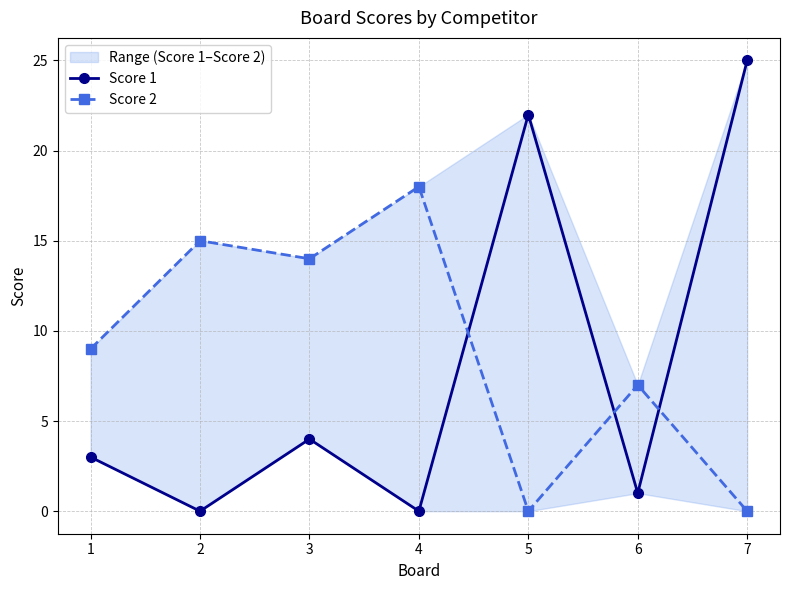

How many values in the Score 2 series exceed 9?

3